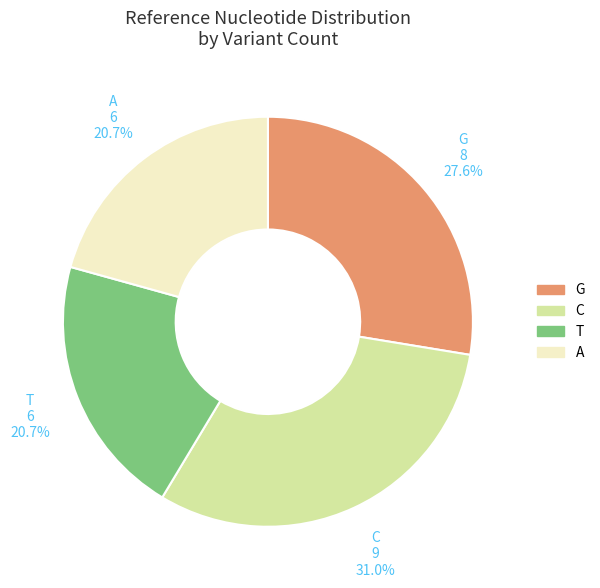

Is the sum of C and A greater than half?

Yes